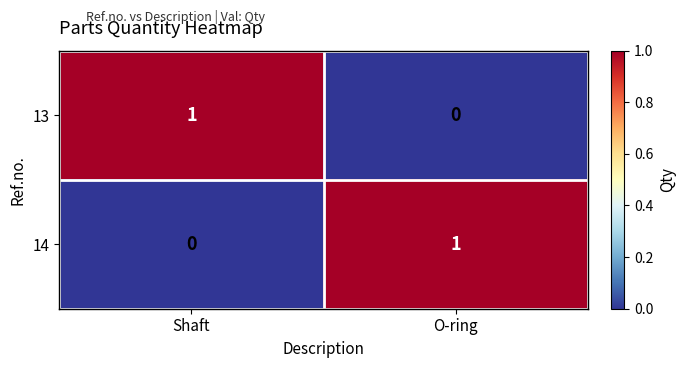

Reading right to left, what are all the values shown in this chart?

13: 0	1
14: 1	0